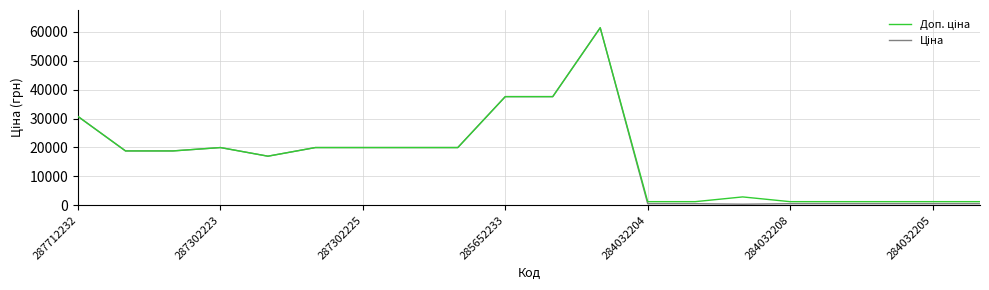

What is the greatest value displayed?

61434.3